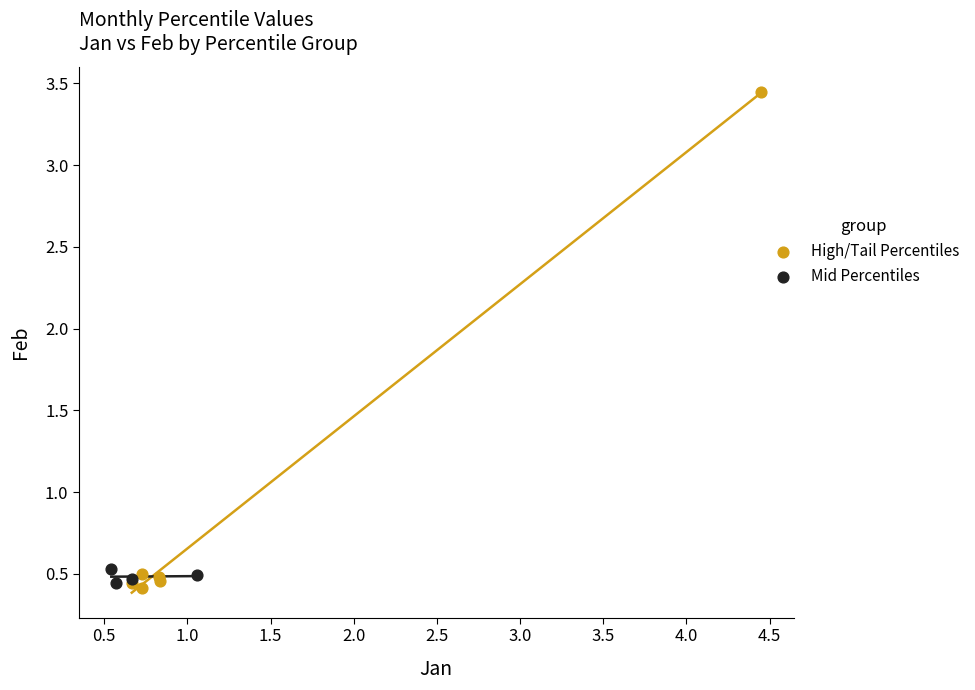

Which series has the largest Y range (max minus min)?

High/Tail Percentiles